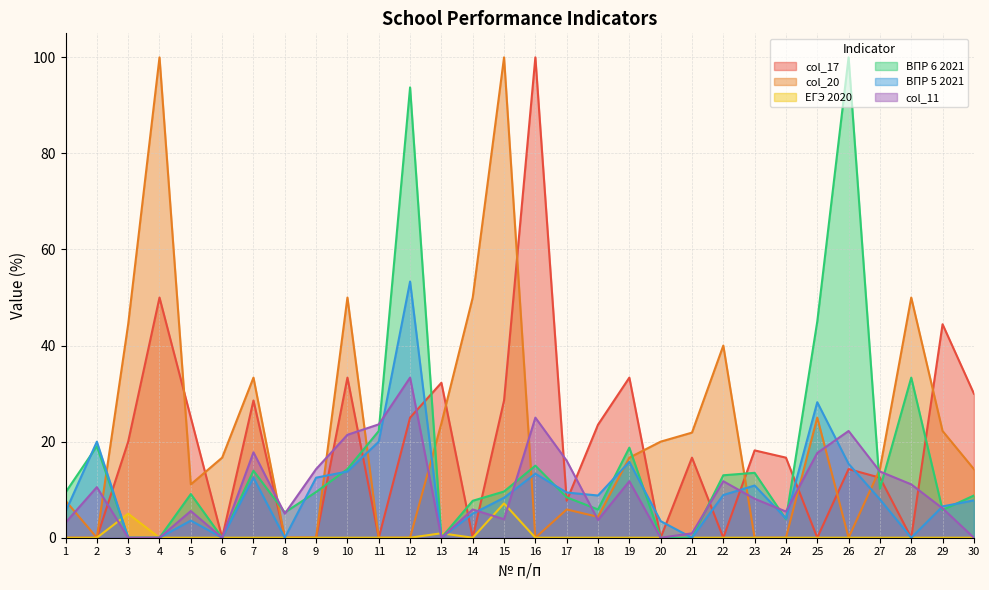

The value of ВПР 5 2021 at 7 is 2.9. True or false?

False